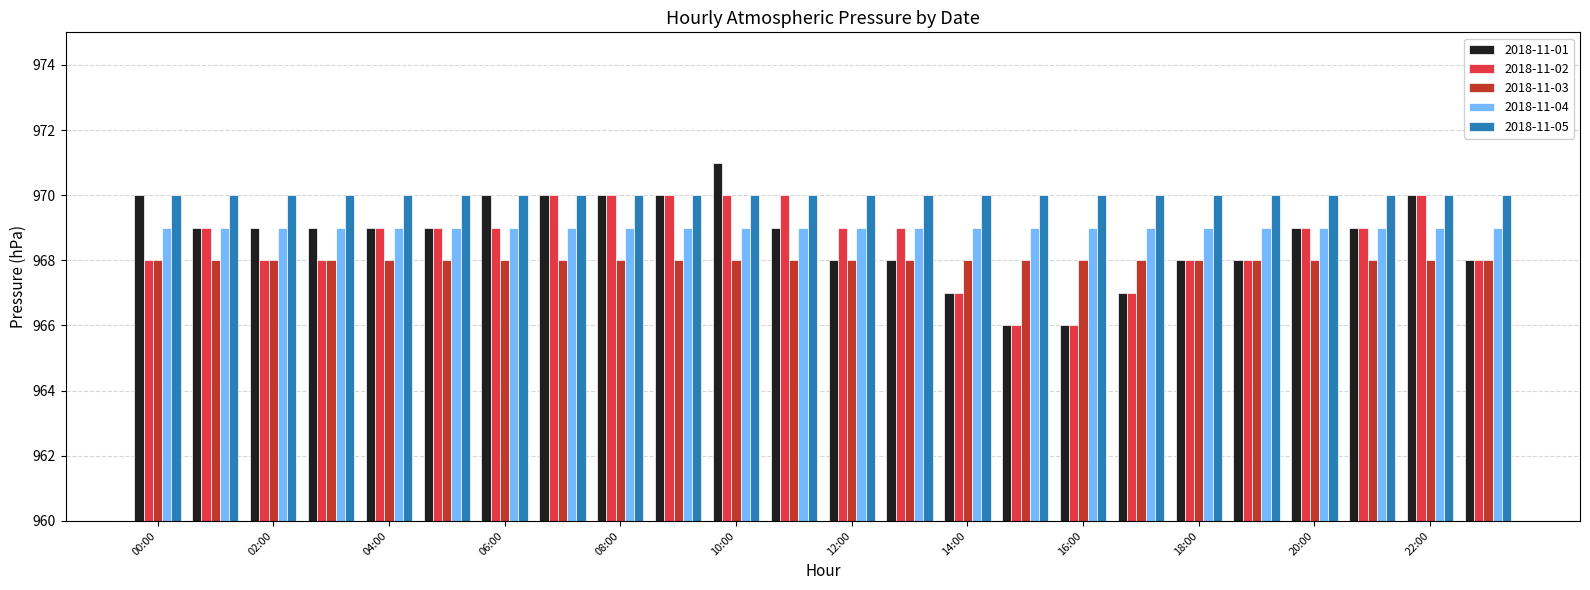

What is the maximum value for 2018-11-02?

970